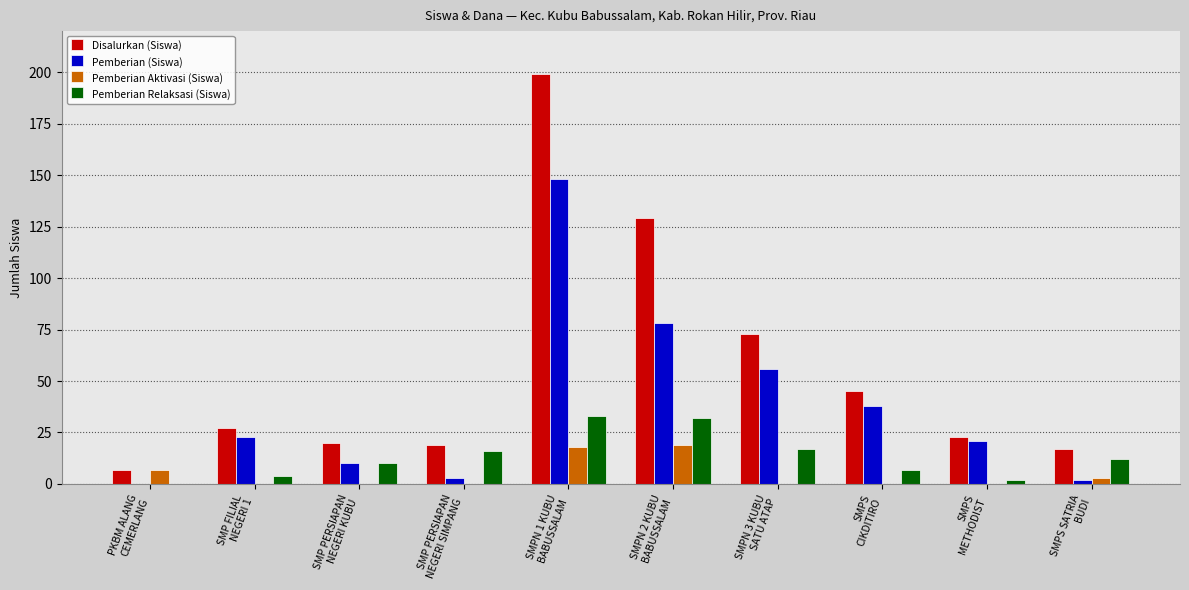

What are all the series names shown in the legend?

Disalurkan (Siswa), Pemberian (Siswa), Pemberian Aktivasi (Siswa), Pemberian Relaksasi (Siswa)